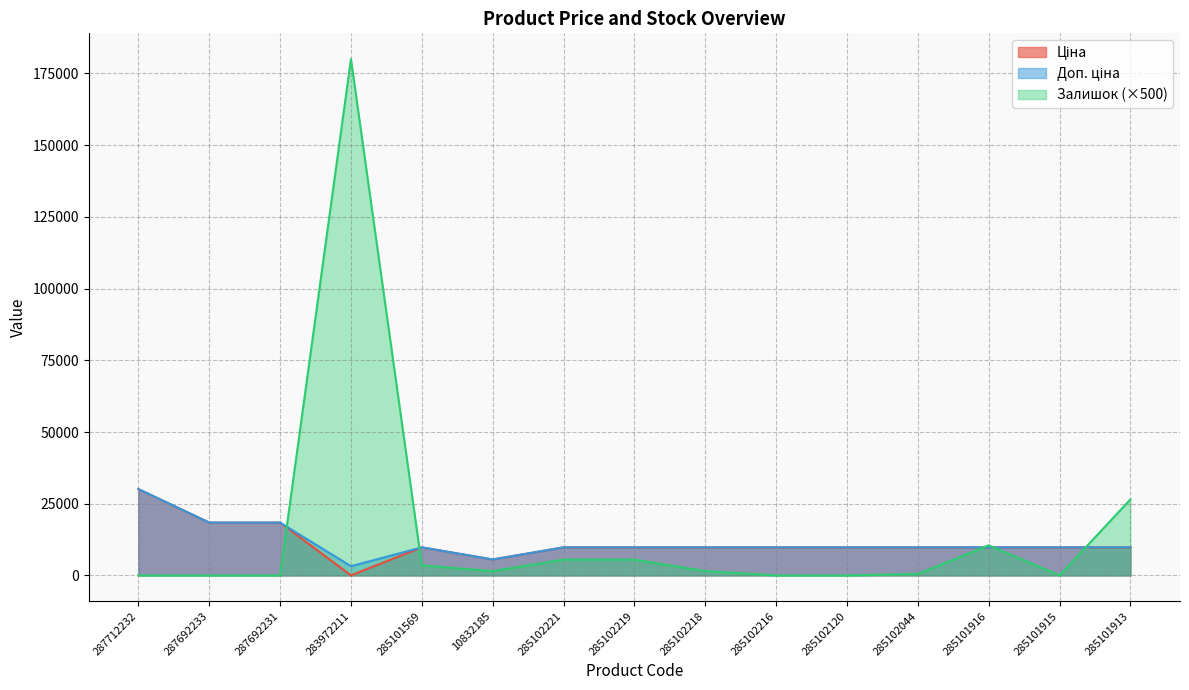

Where is the first local maximum for Доп. ціна?

285101569